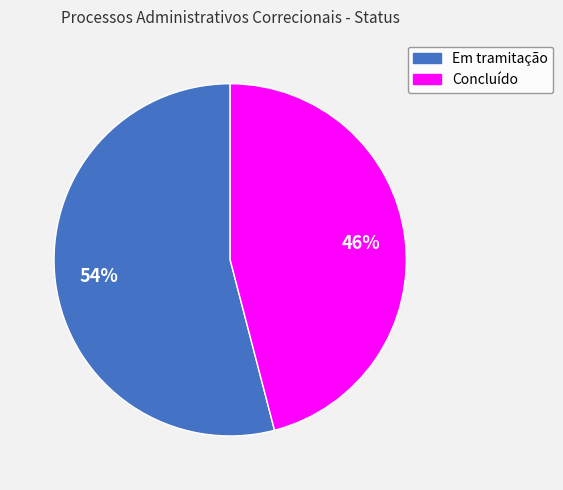

True or false: Concluído accounts for 46% of the total.

True